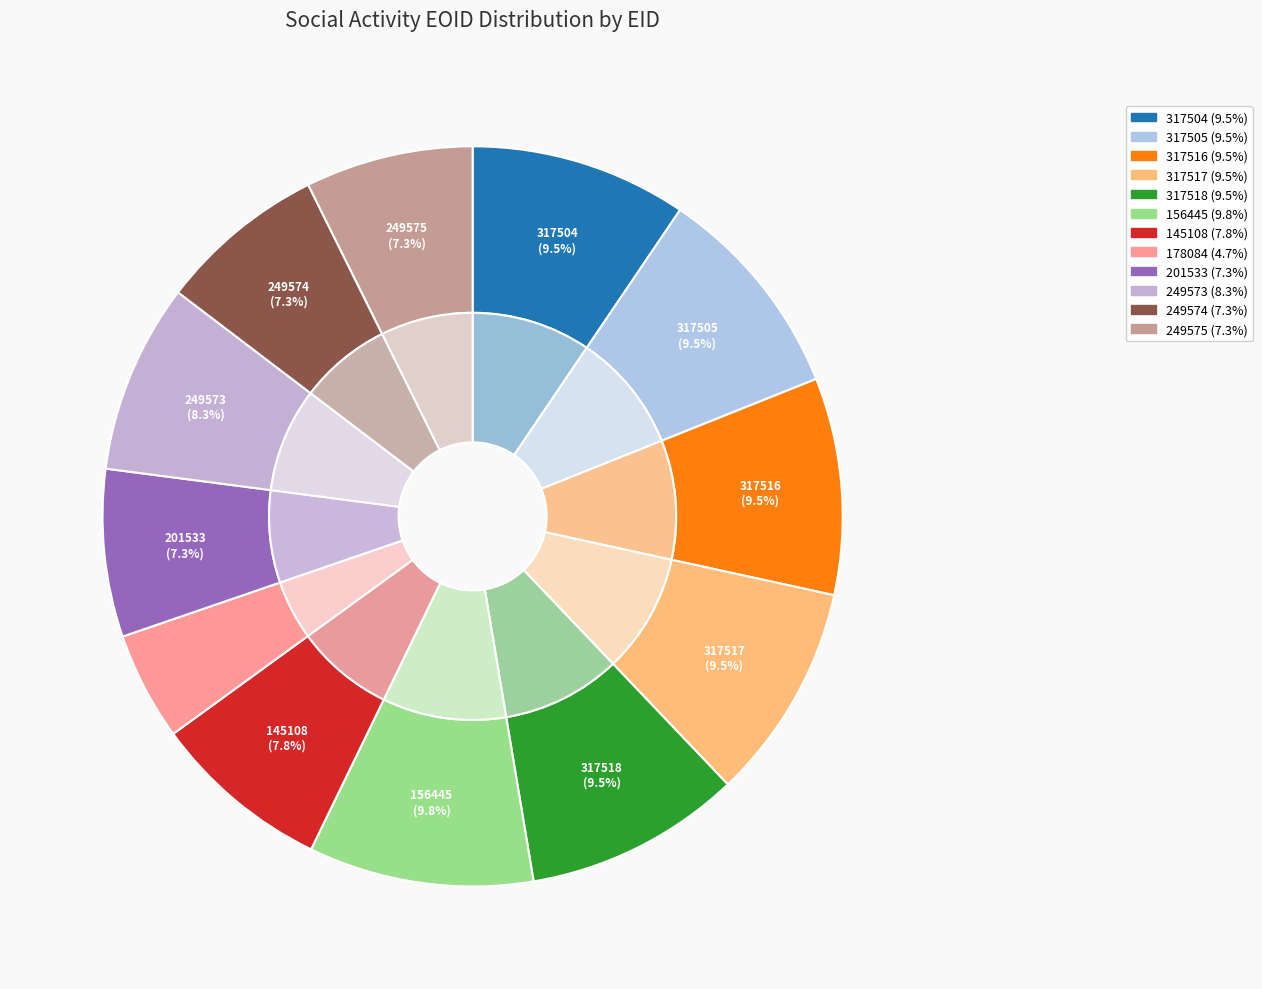

True or false: 317518 accounts for 9% of the total.

True